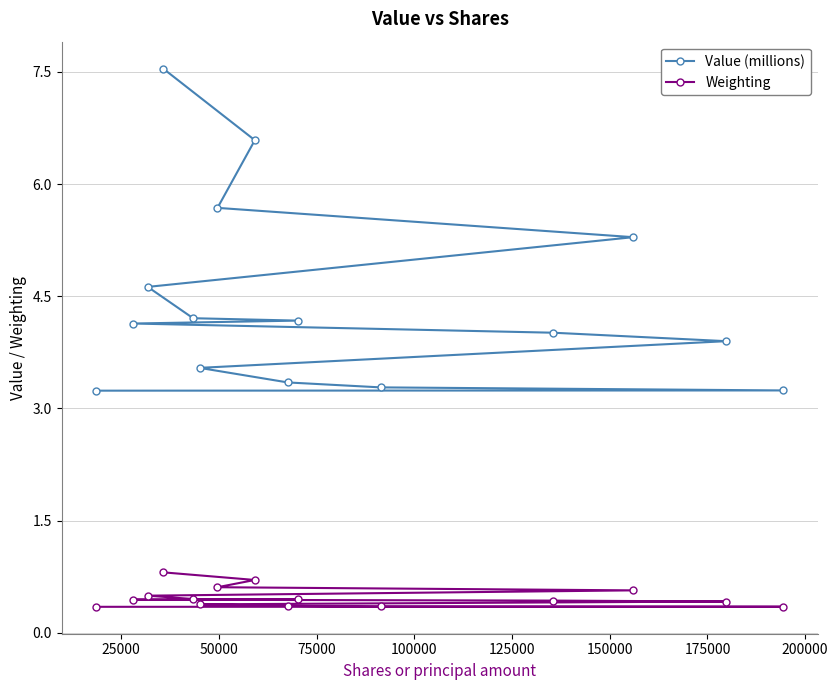

At how many categories does at least one series exceed 0?

15